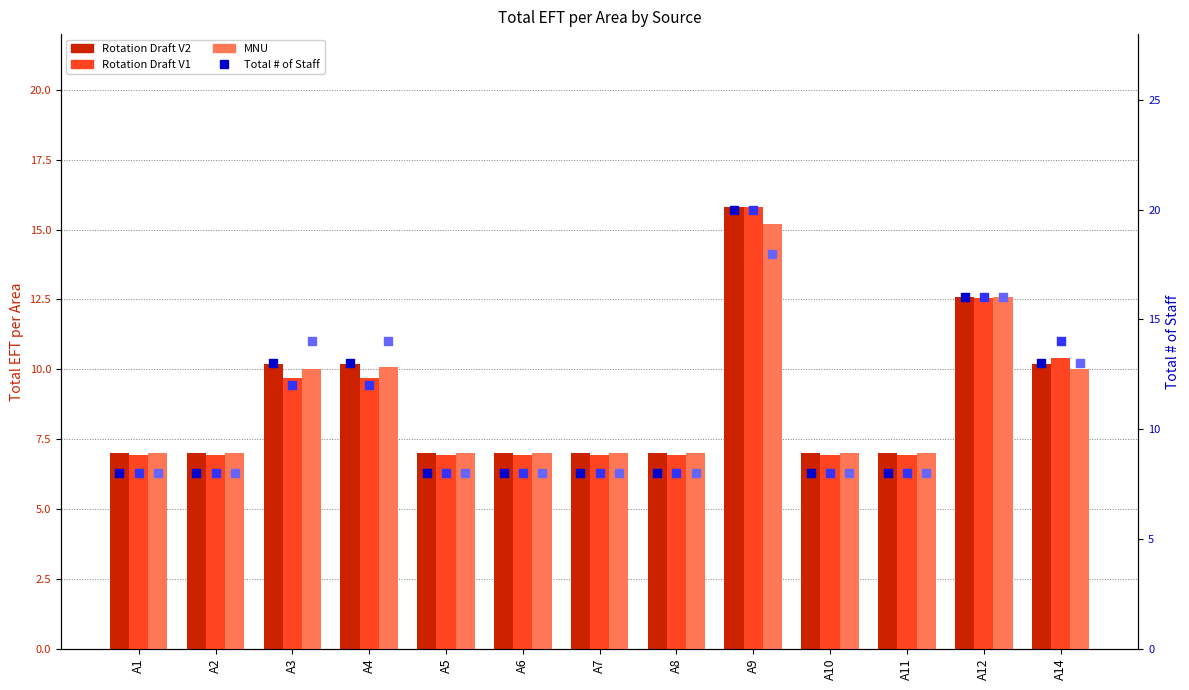

What is the total value across all series at A8?

45.0